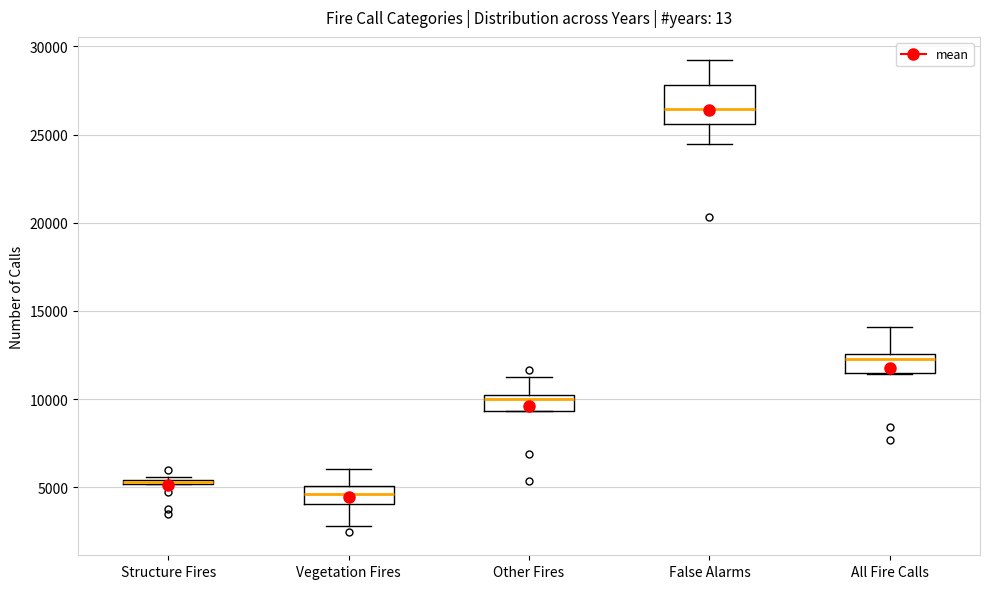

Which box is the tallest, from its lower edge to its upper edge?

False Alarms